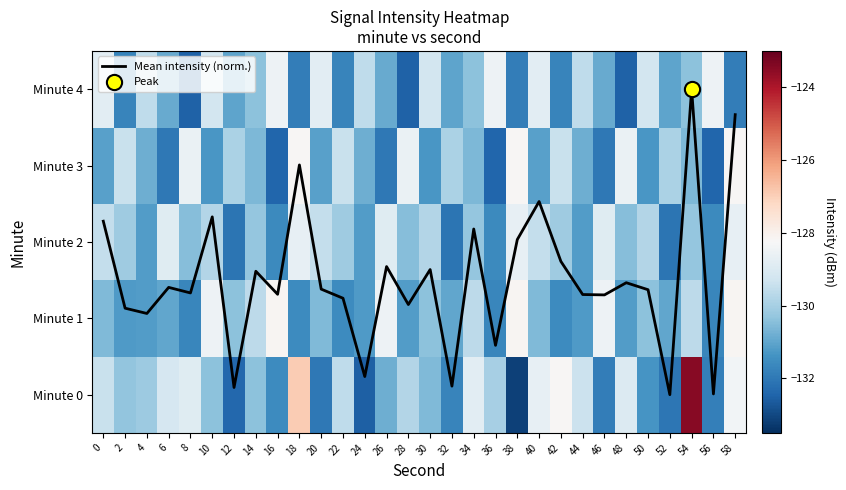

Which has a higher value, 36 or 58?

58